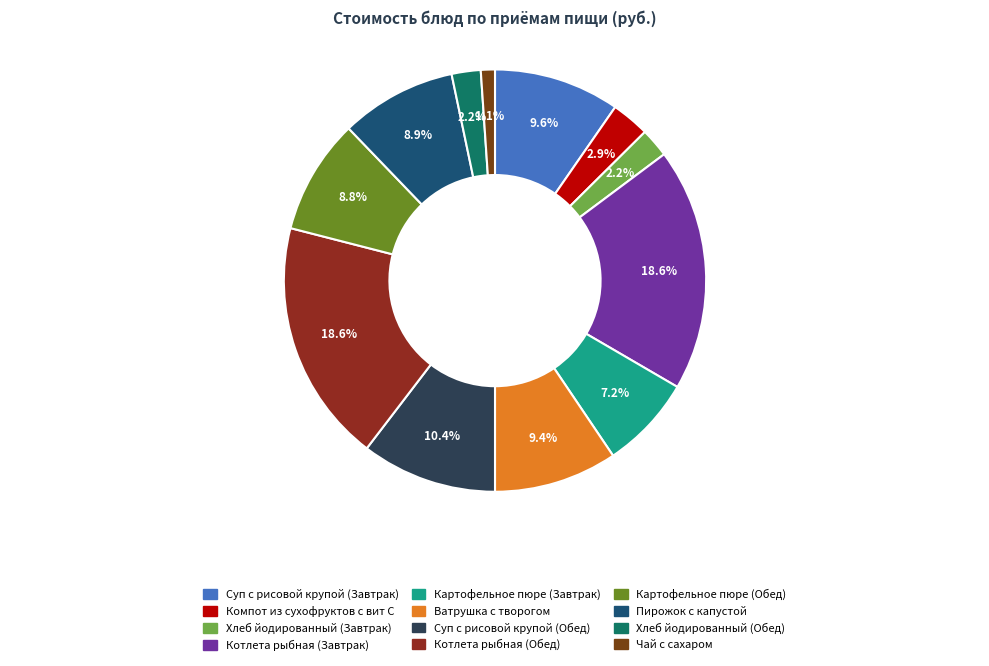

Does Картофельное пюре (Завтрак) represent more than half of the total?

No